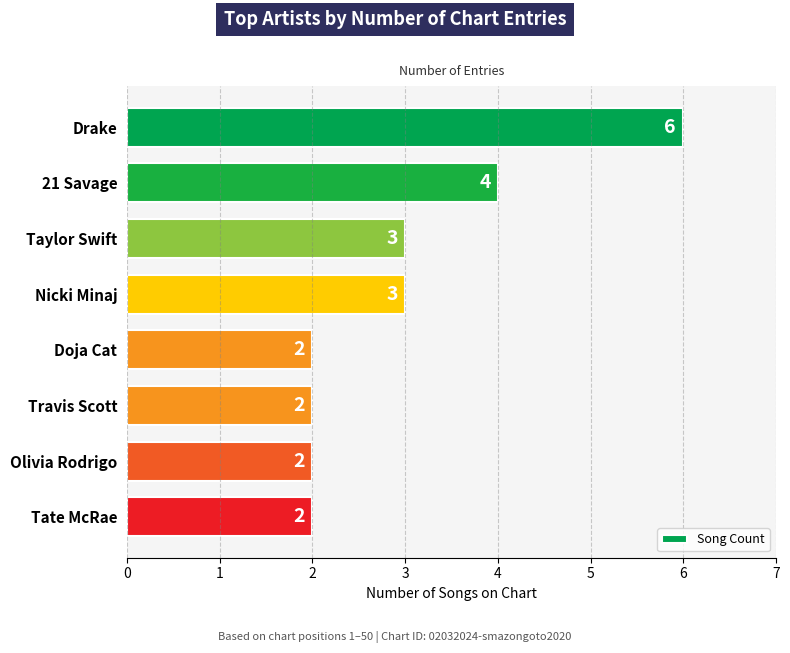

Between Travis Scott and Taylor Swift, which is larger?

Taylor Swift